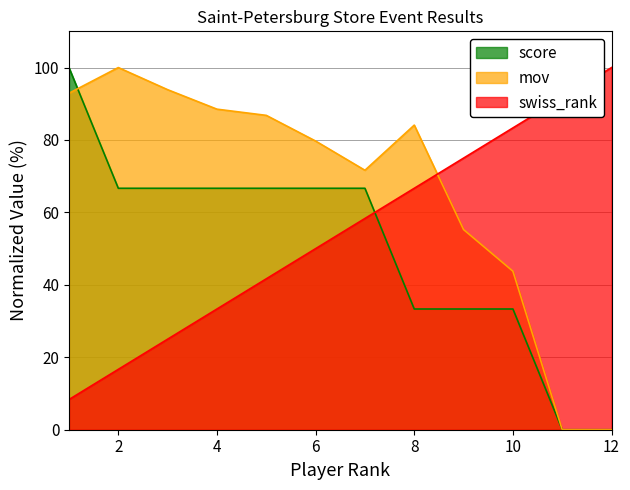

How many lines are shown in the chart?

3